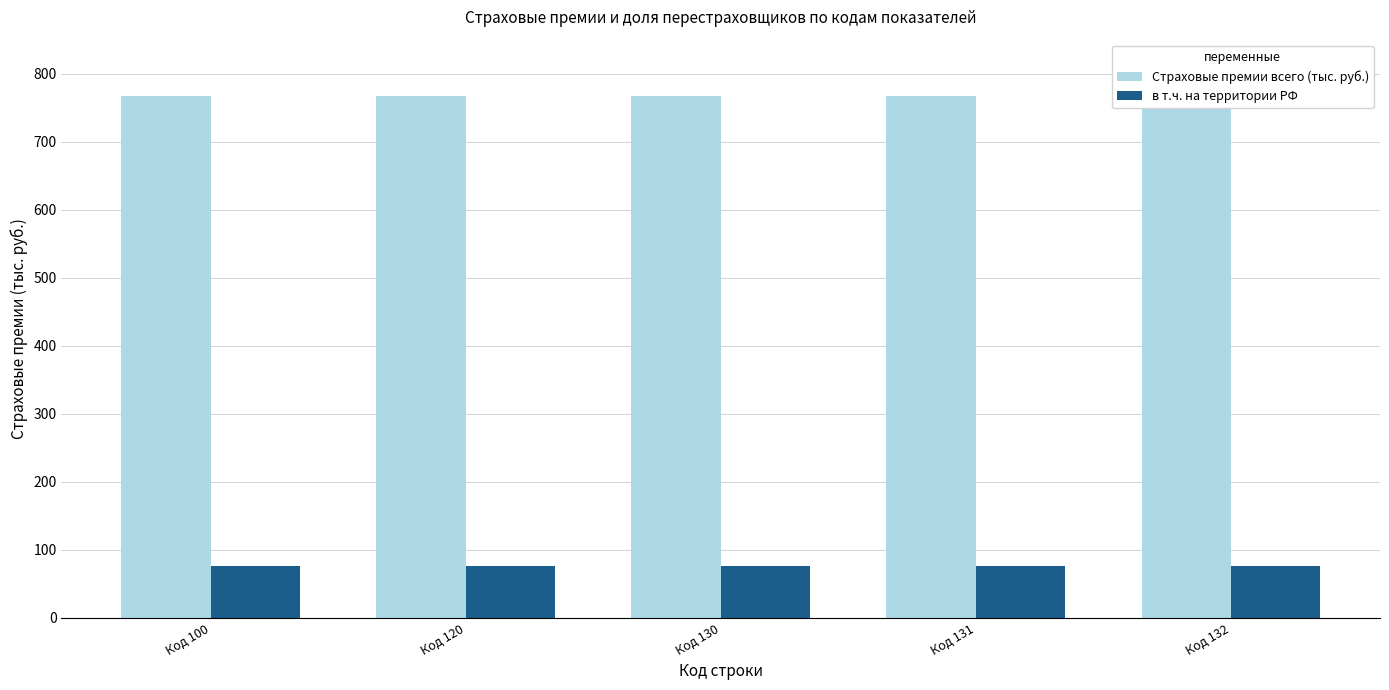

Rank the categories by в т.ч. на территории РФ value from lowest to highest.

Код 100, Код 120, Код 130, Код 131, Код 132